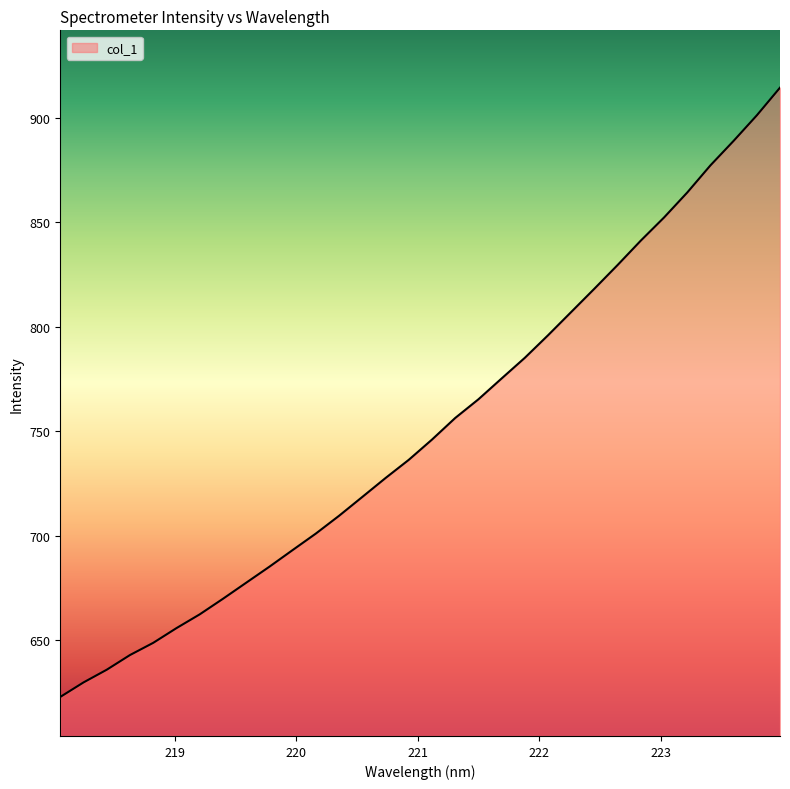

What is the difference between the maximum and minimum values?

291.6